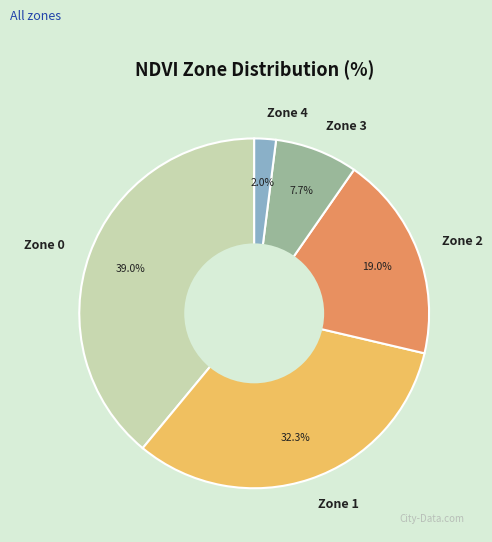

To the nearest percent, what portion does Zone 0 represent?

39%